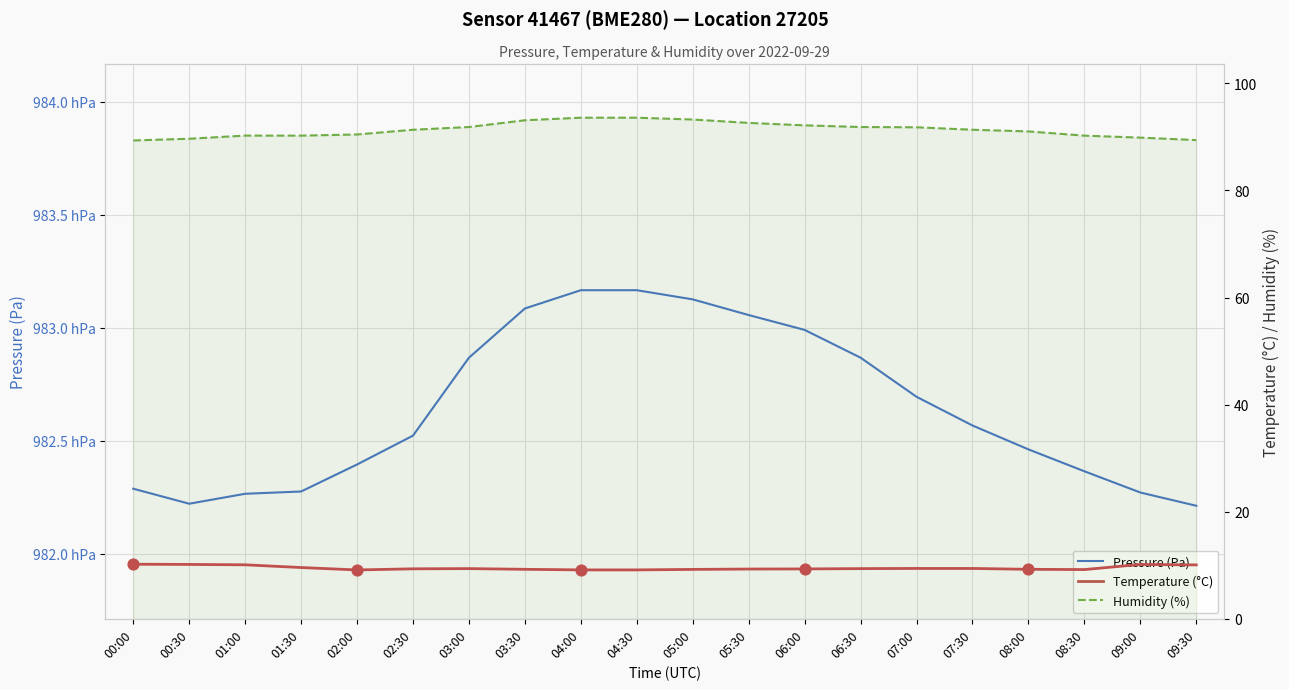

At which category is the sum across all series the highest?

04:00